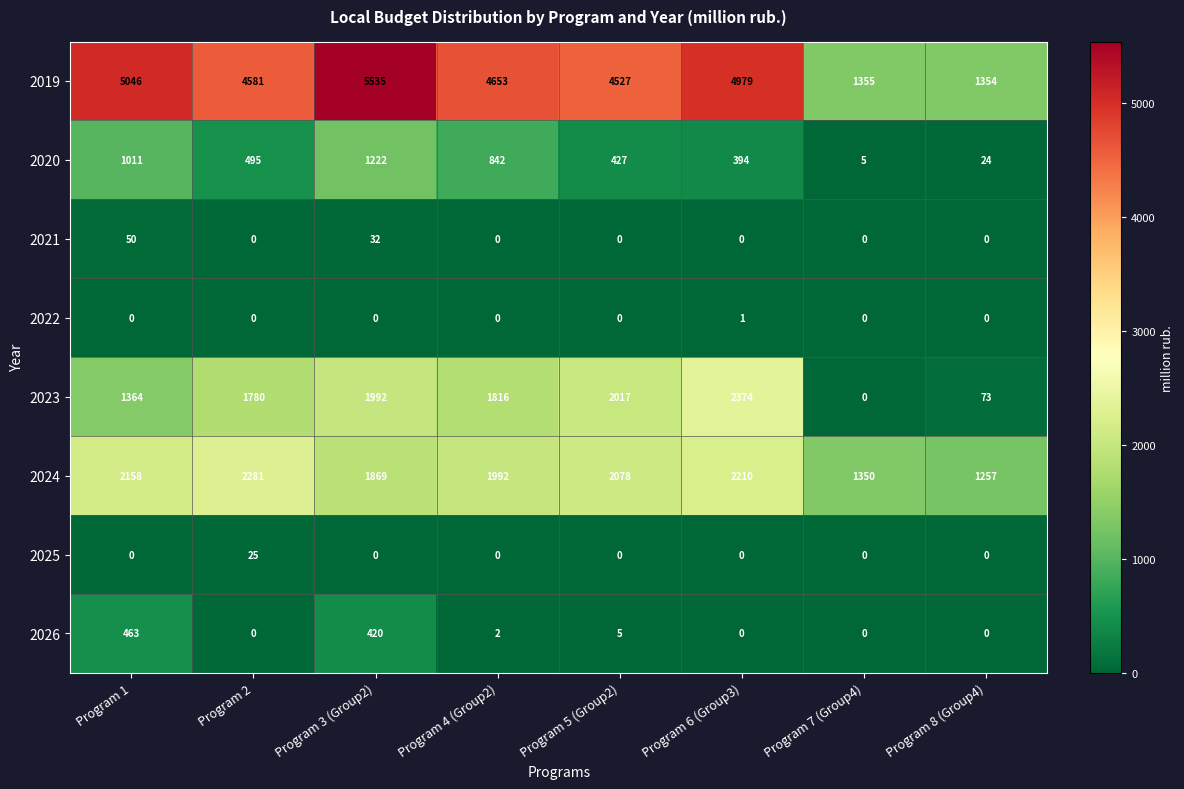

At which category is the sum across all series the highest?

Program 3 (Group2)